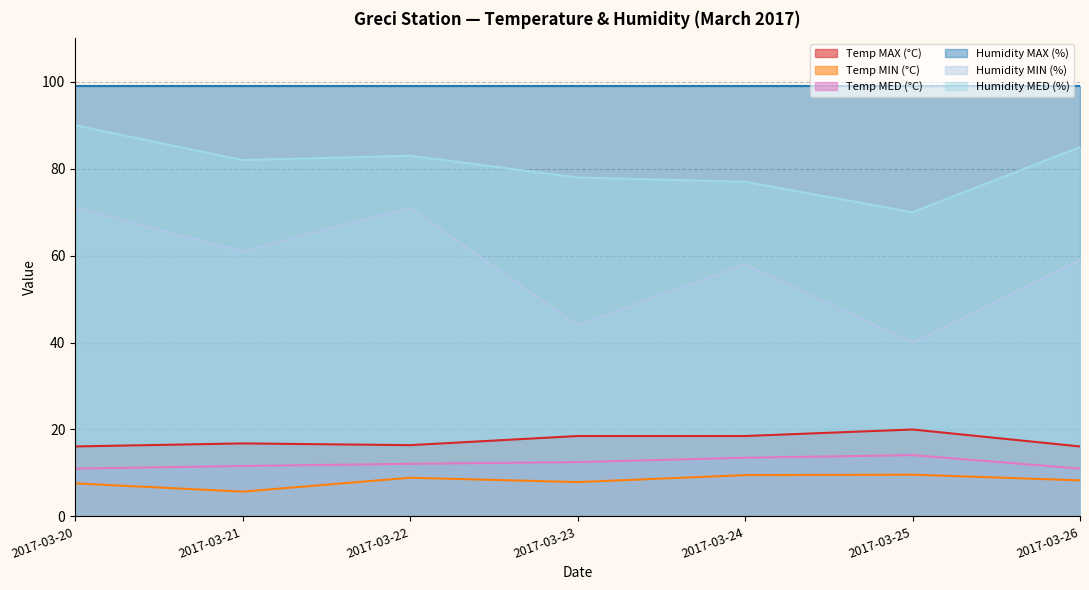

How many interior local peaks does the Temp MIN (°C) series have?

2